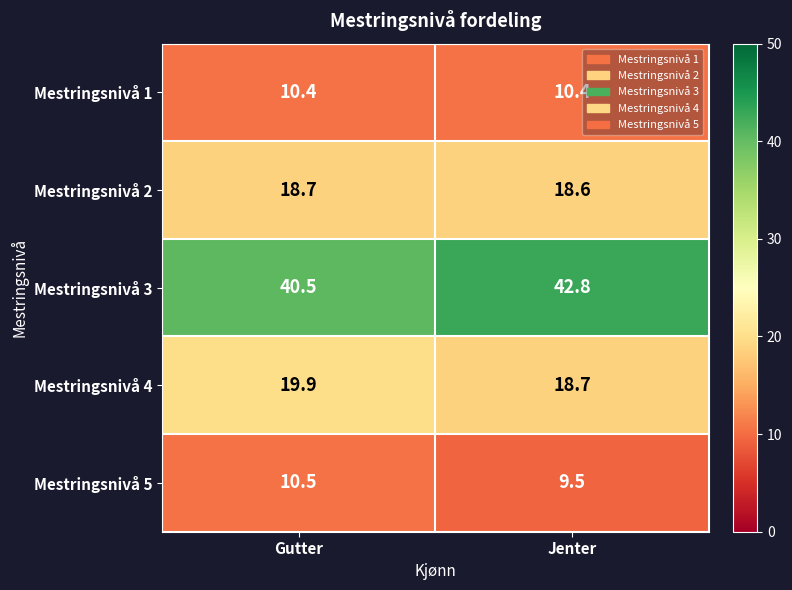

At how many categories does at least one series exceed 13?

2